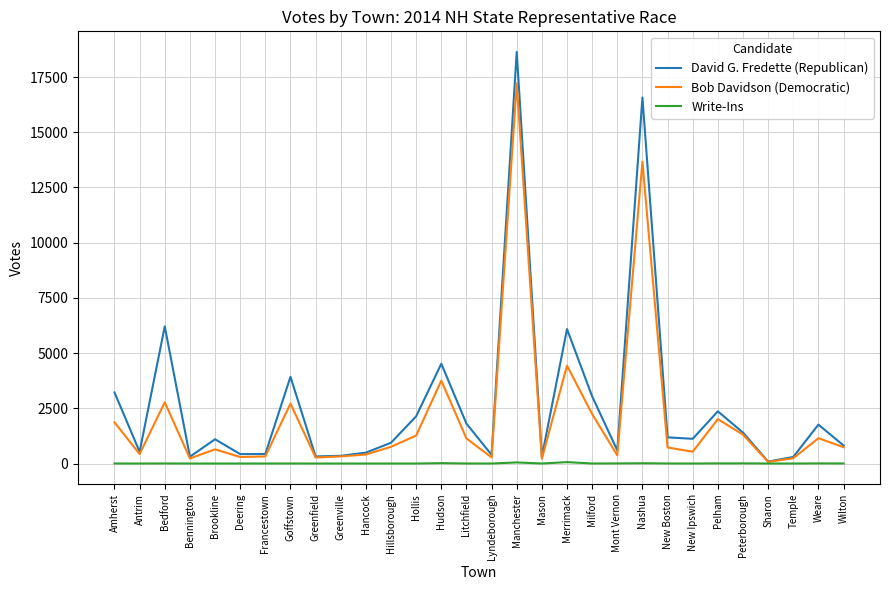

What is the greatest value displayed?

18637